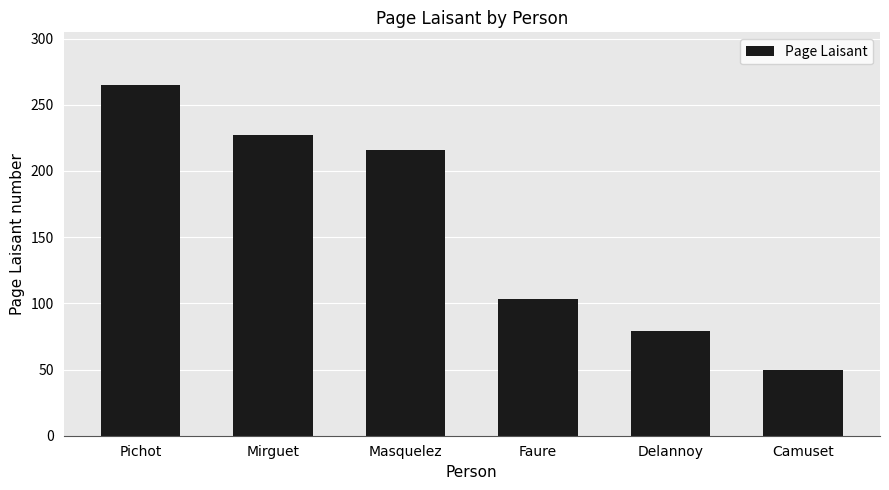

What is the minimum value shown in the chart?

50